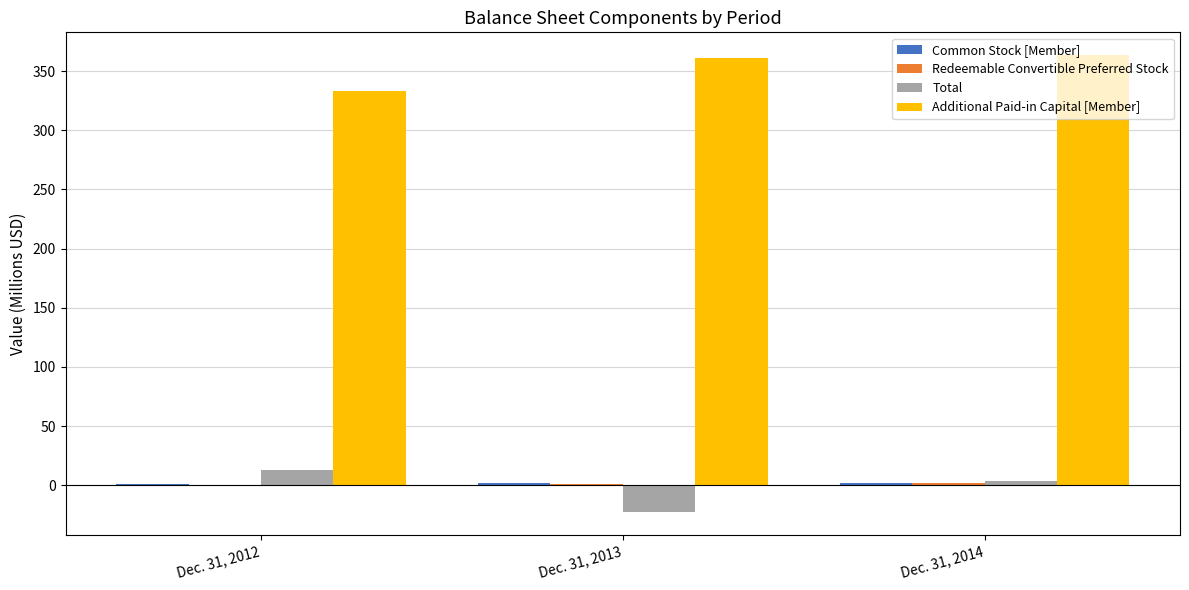

Read the Additional Paid-in Capital [Member] value at Dec. 31, 2013.

360.7